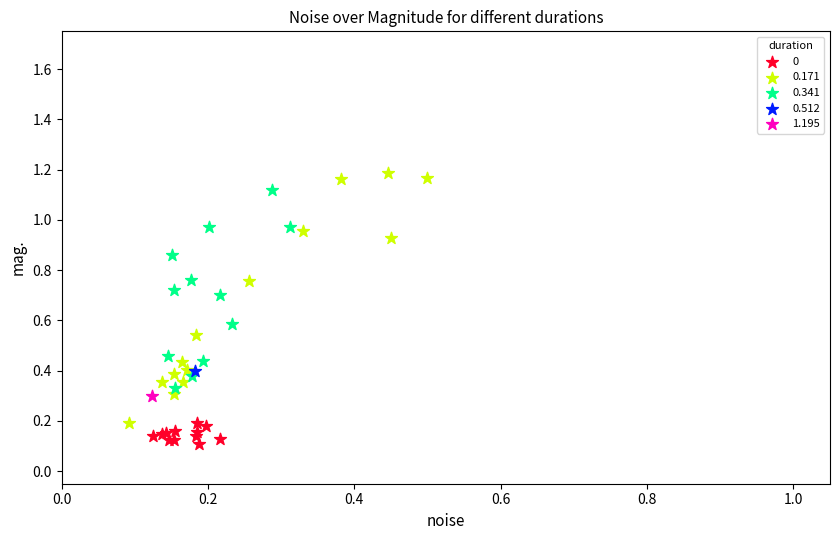

What are all the series names shown in the legend?

0, 0.171, 0.341, 0.512, 1.195